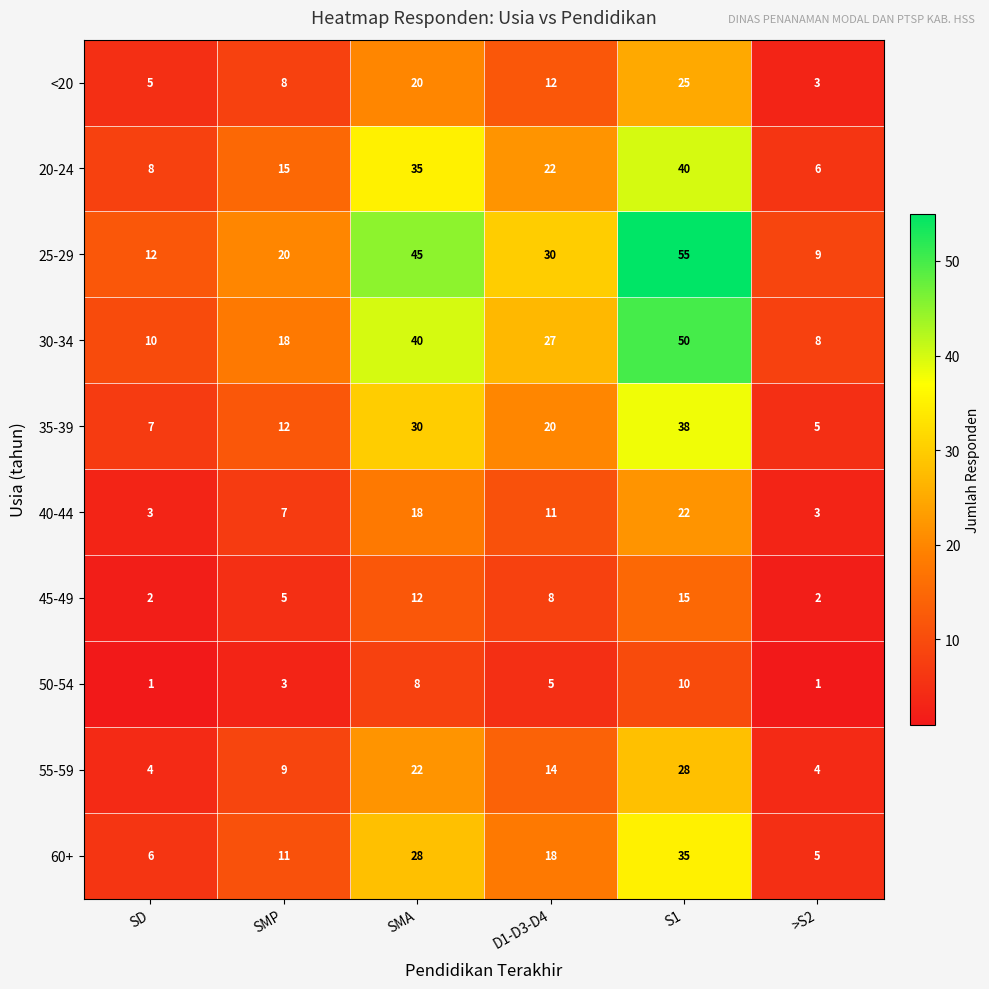

At how many categories does at least one series exceed 46?

1